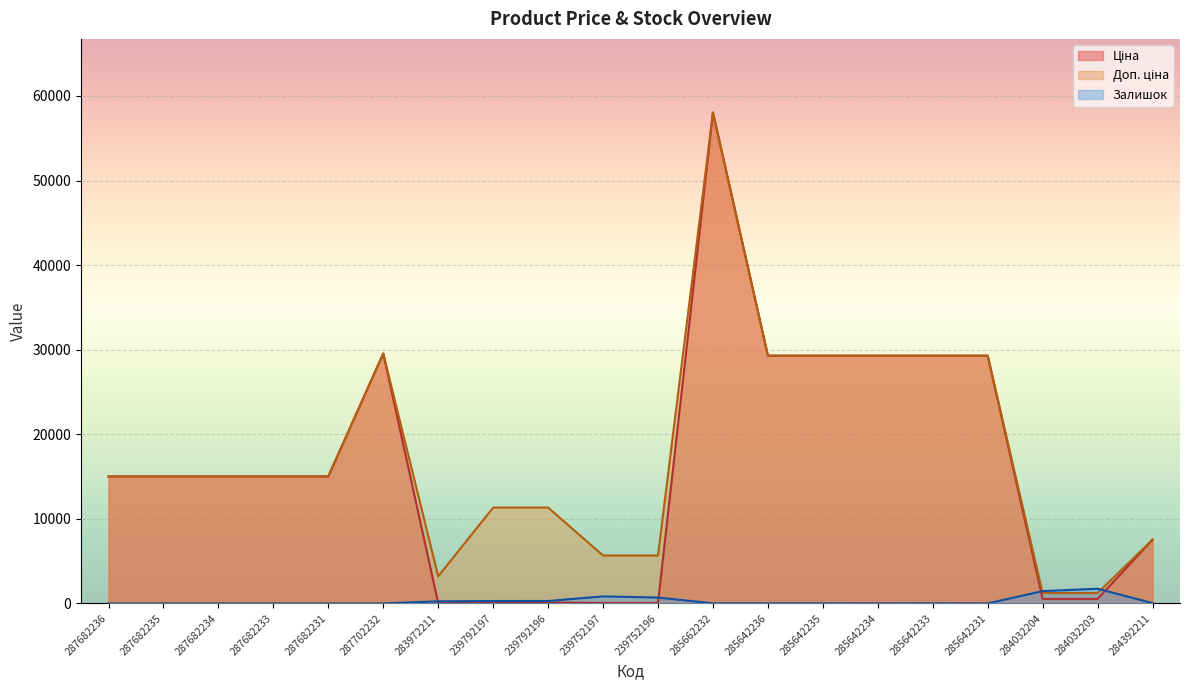

Where do Доп. ціна and Залишок first cross each other?

285642231 and 284032204